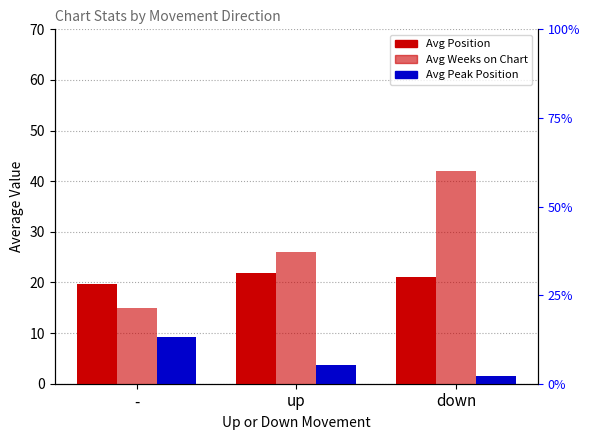

What is the label of the 1st bar from the right?

down